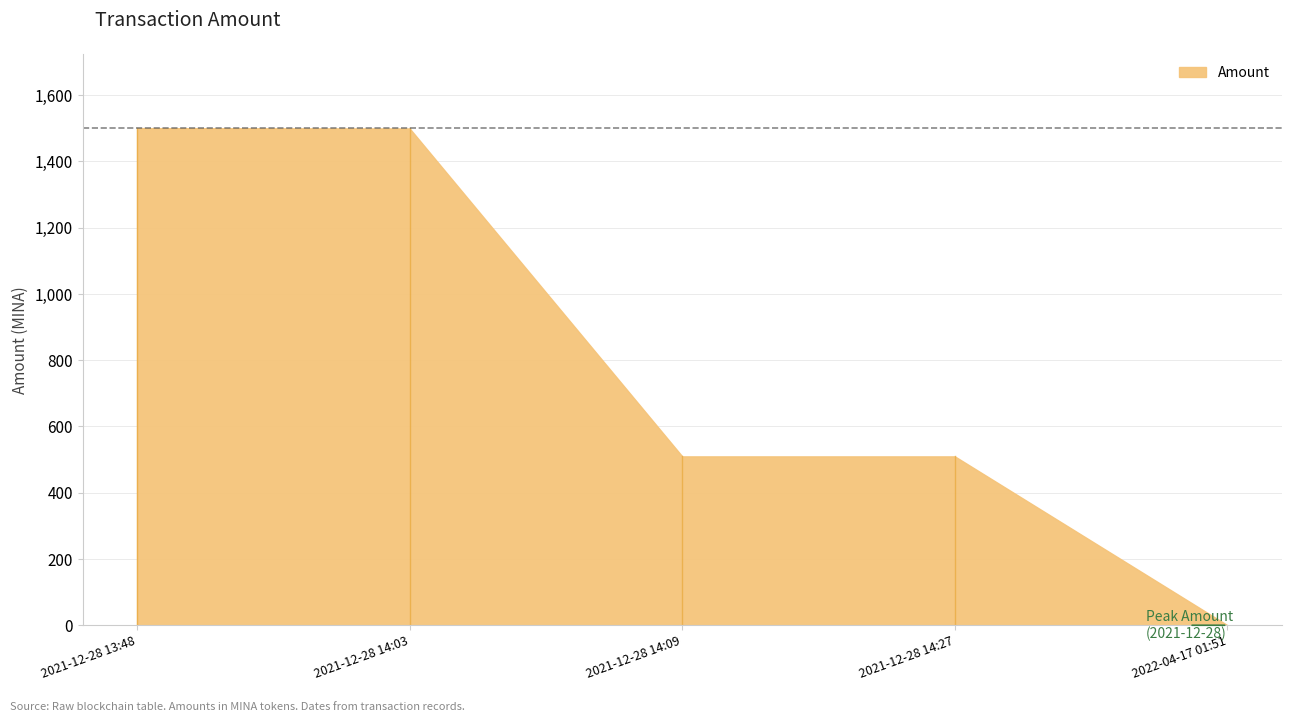

What is the difference between the maximum and minimum values?

1499.9